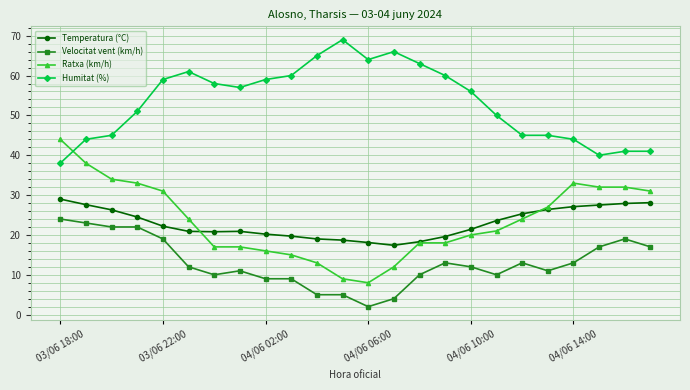

Which series has the largest total across all categories?

Humitat (%)